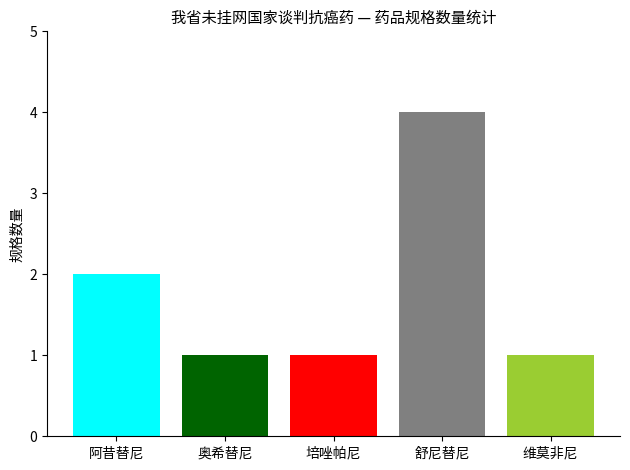

What is the maximum value shown in the chart?

4